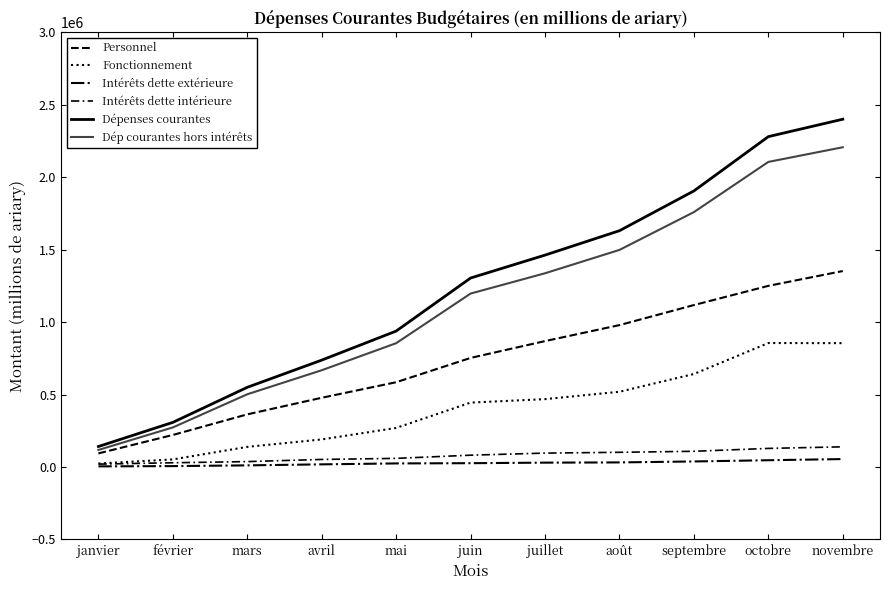

At which label does Personnel first exceed 752645?

juillet